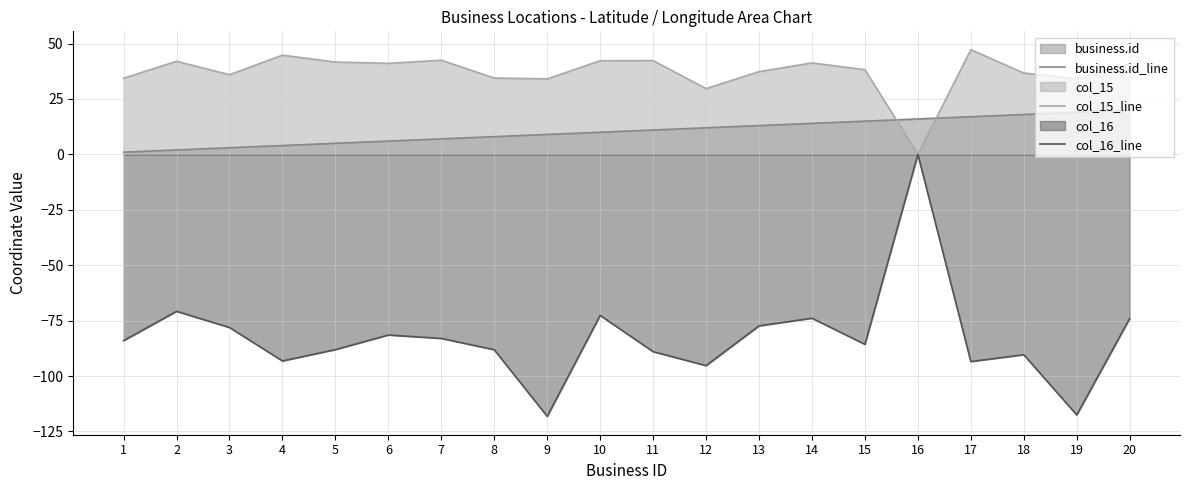

What is the value of the business.id_line point at the 18th from the left?

18.0